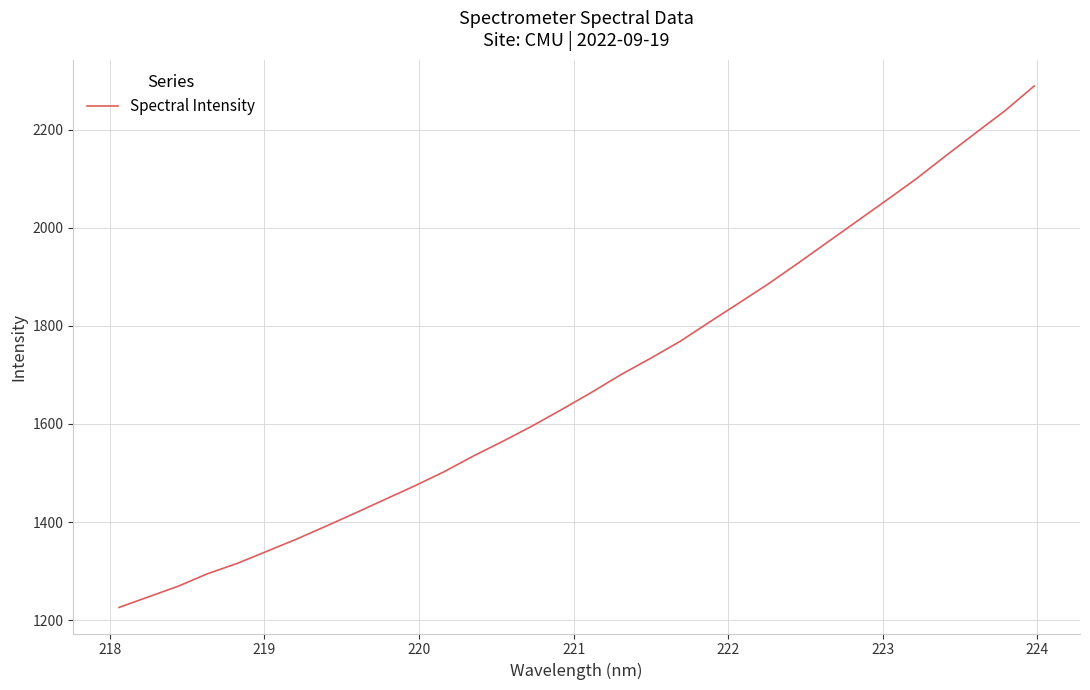

What is the smallest value displayed?

1226.1